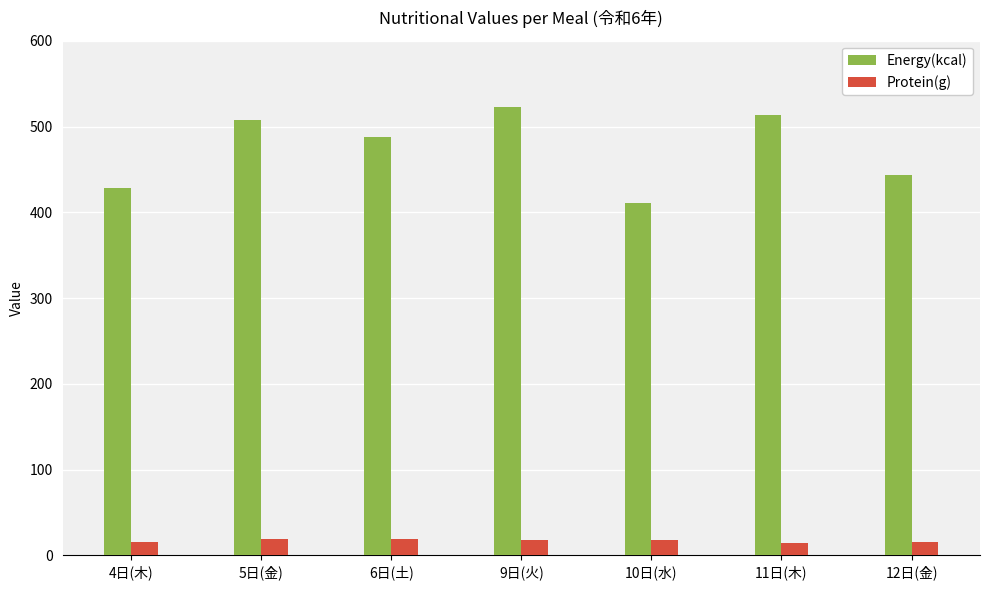

Which series has the widest spread of values?

Energy(kcal)